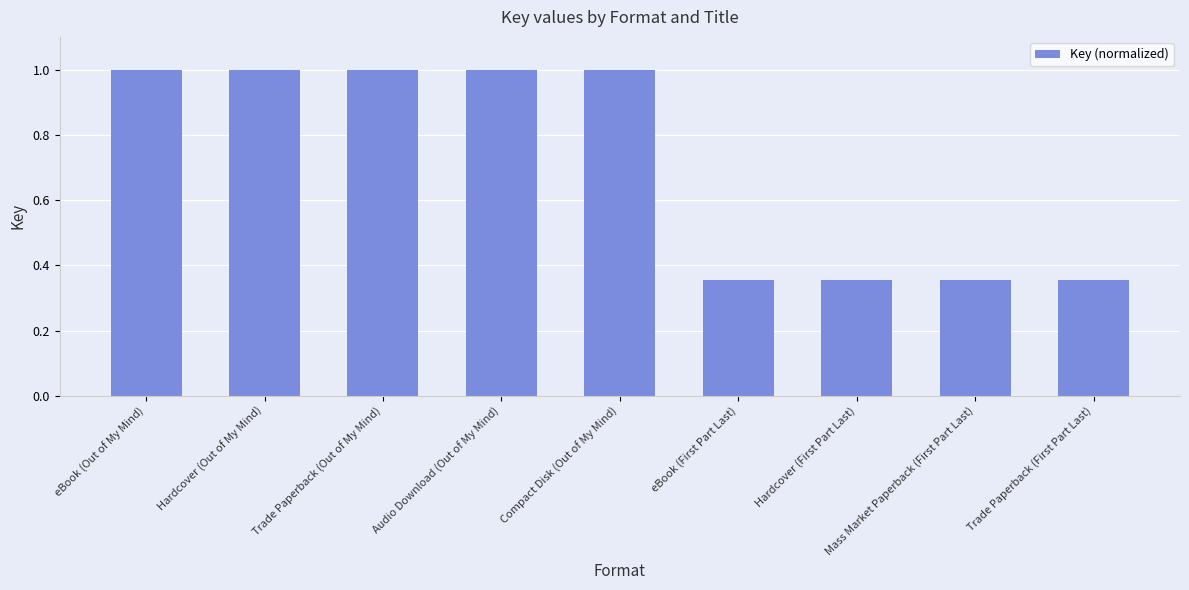

True or false: the data shows 1.0 at Audio Download (Out of My Mind).

True